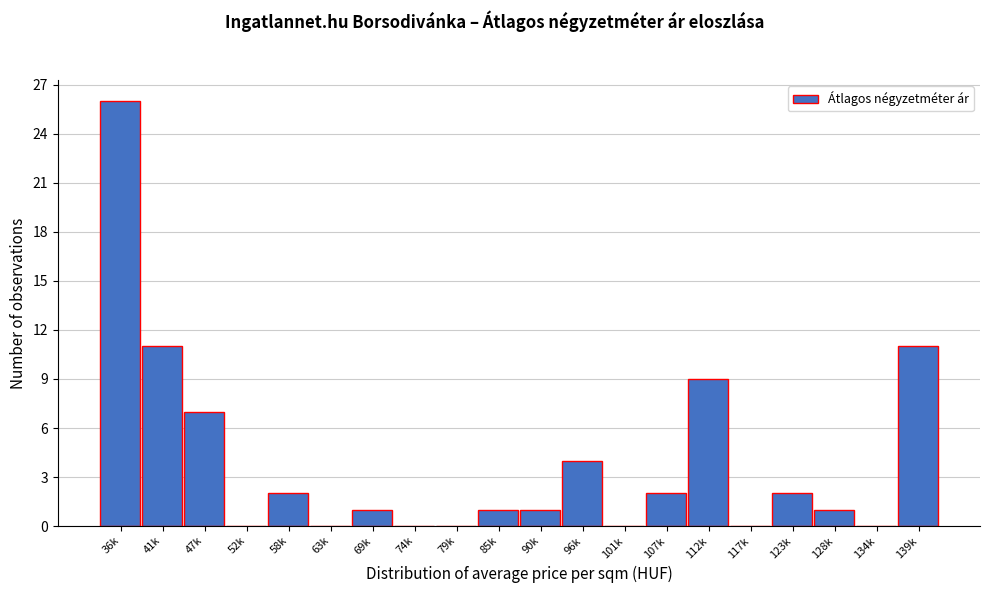

Reading right to left, list all the values displayed in this chart.

139k=11	134k=0	128k=1	123k=2	117k=0	112k=9	107k=2	101k=0	96k=4	90k=1	85k=1	79k=0	74k=0	69k=1	63k=0	58k=2	52k=0	47k=7	41k=11	36k=26